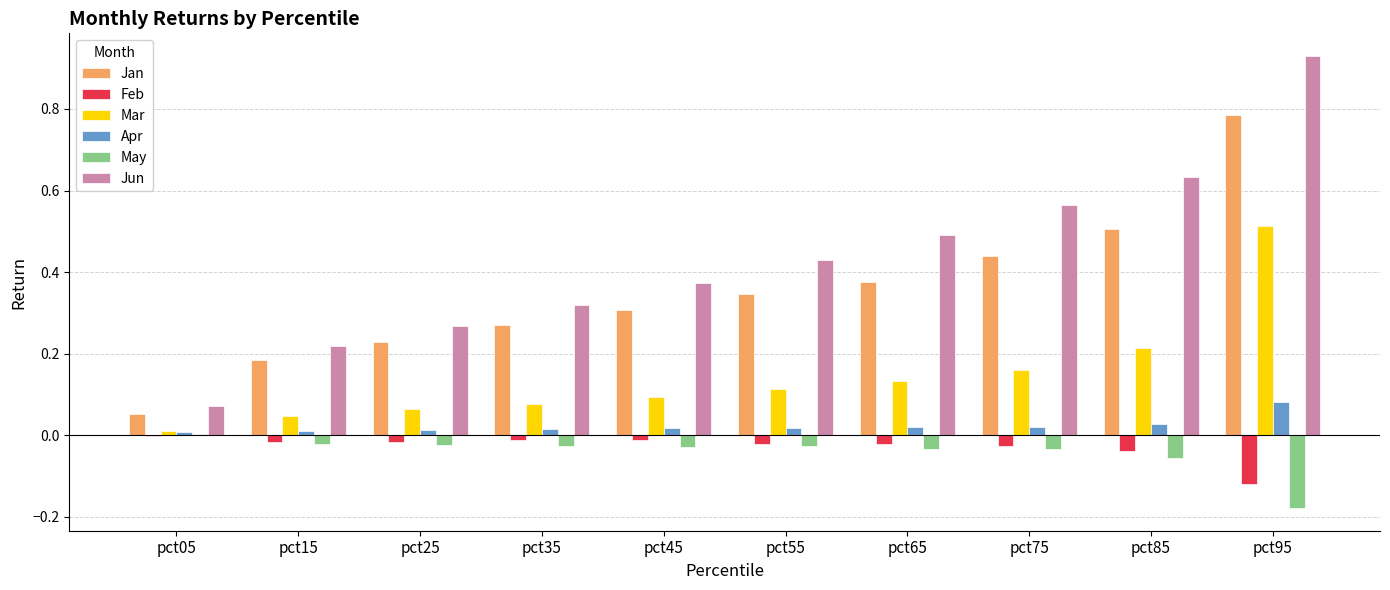

Which series has the widest spread of values?

Jun